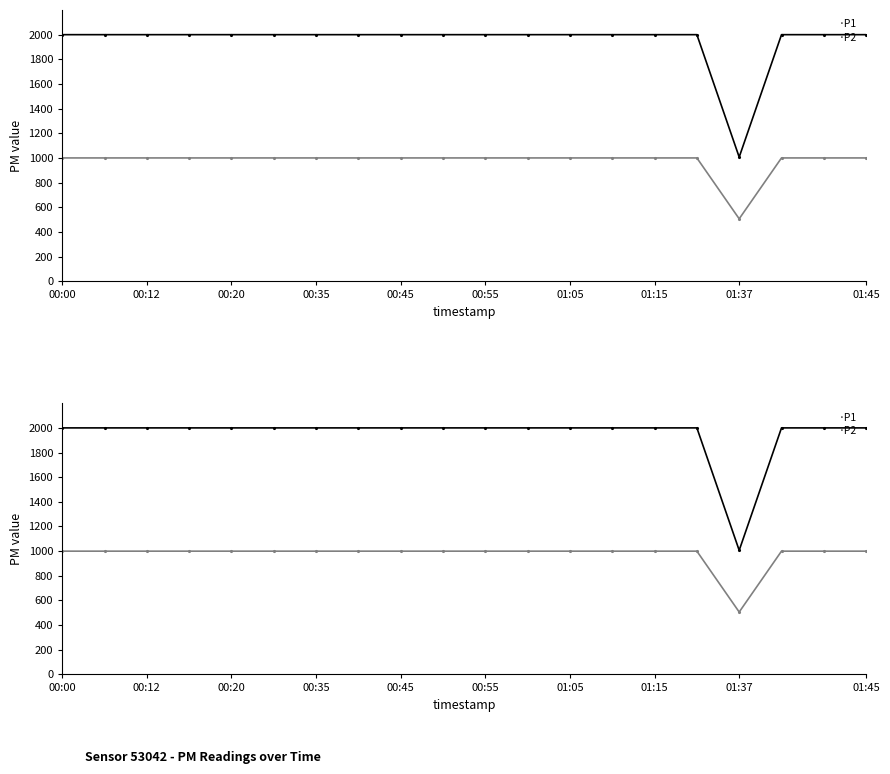

List the series in order of their overall mean, lowest first.

P2, P1